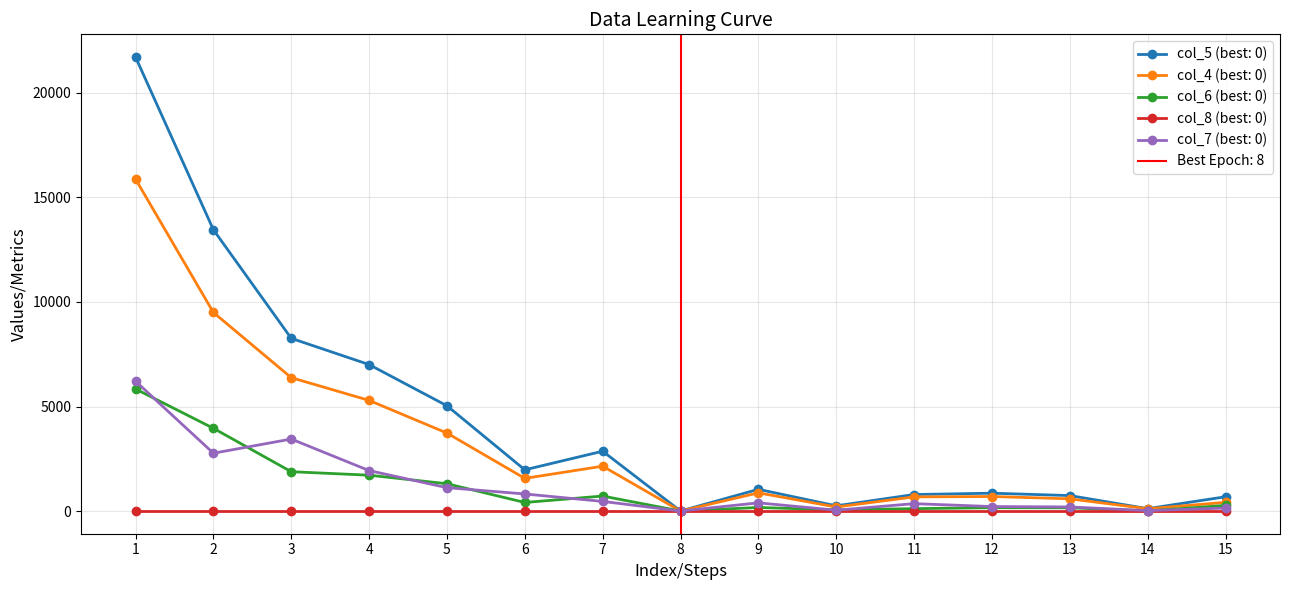

What is the average value of the col_6 series?

1116